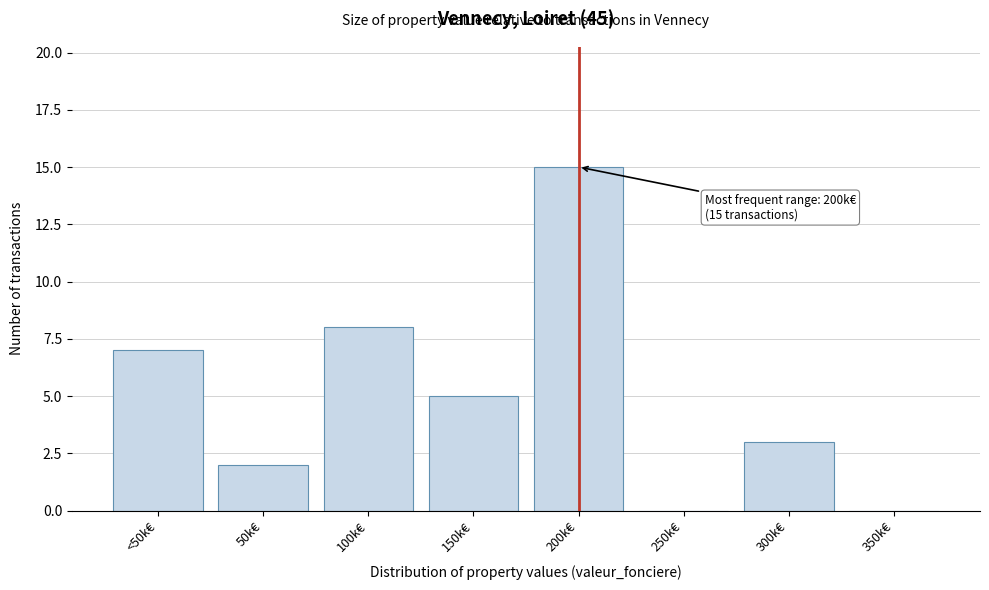

Reading right to left, transcribe all the data shown in this chart.

350k€=0	300k€=3	250k€=0	200k€=15	150k€=5	100k€=8	50k€=2	<50k€=7